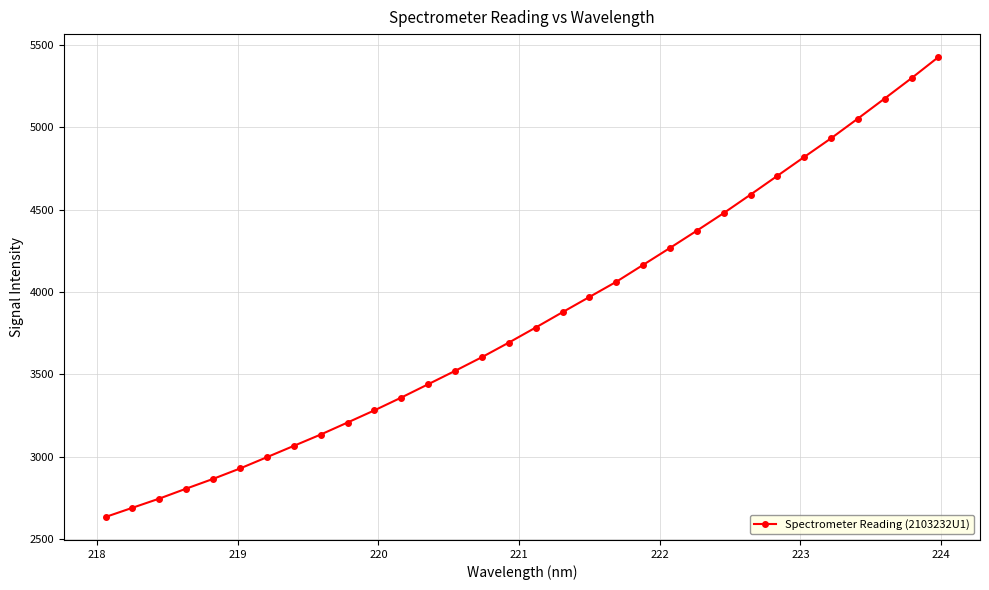

What is the average value?

3841.8